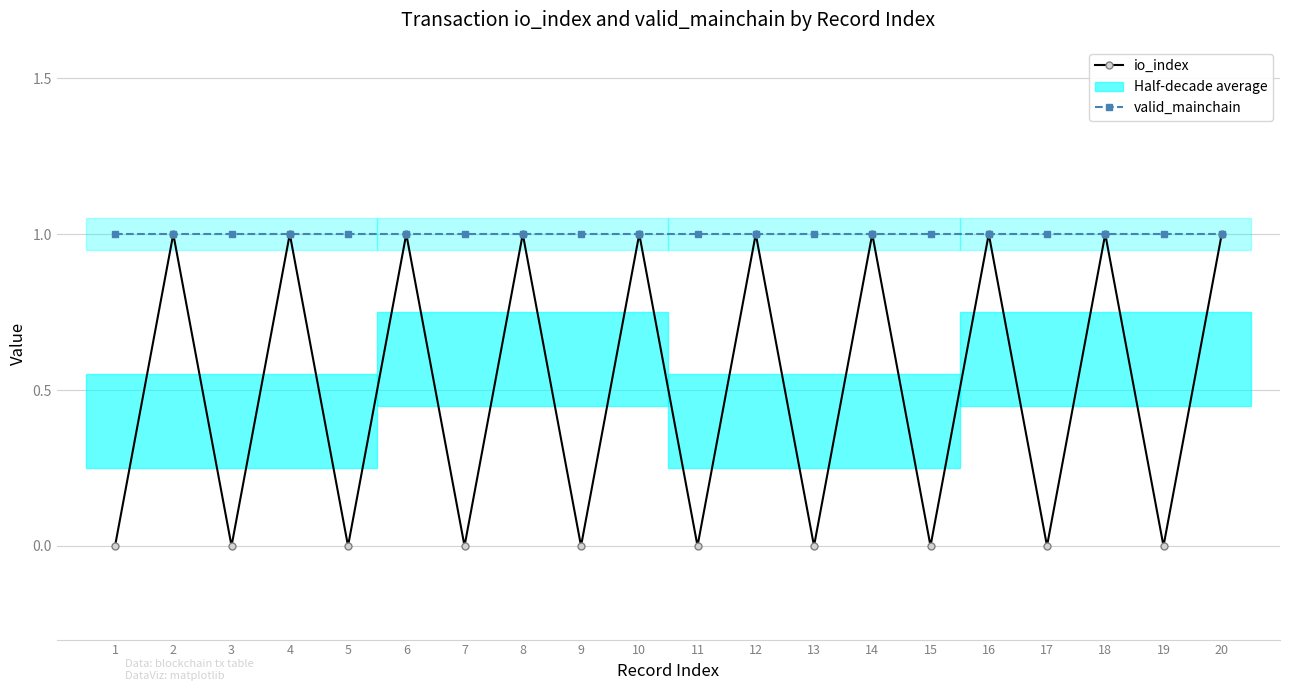

Which category has the highest value in the valid_mainchain series?

1